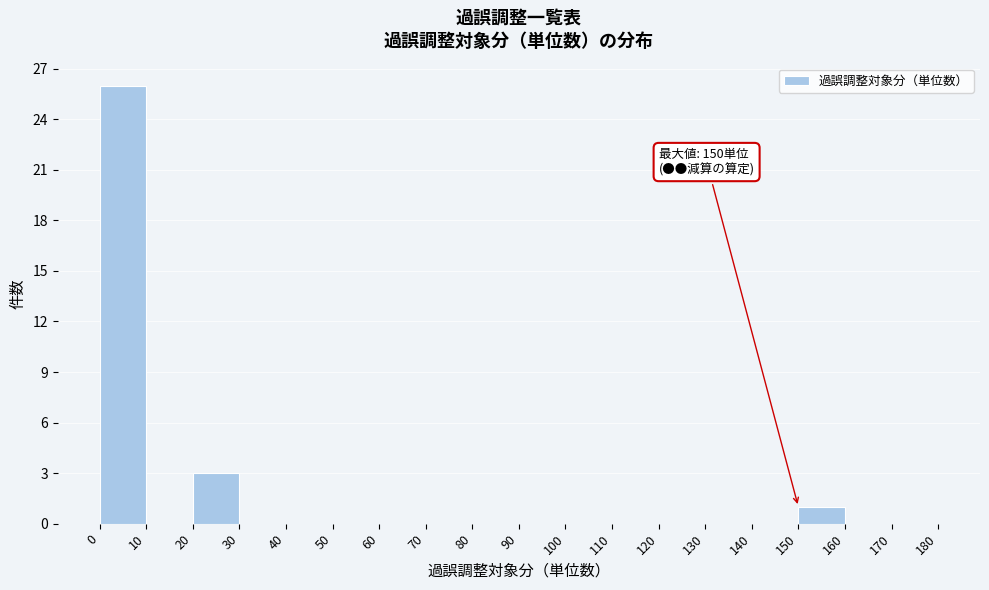

Which range on the x-axis has the tallest bar?

0 to 10